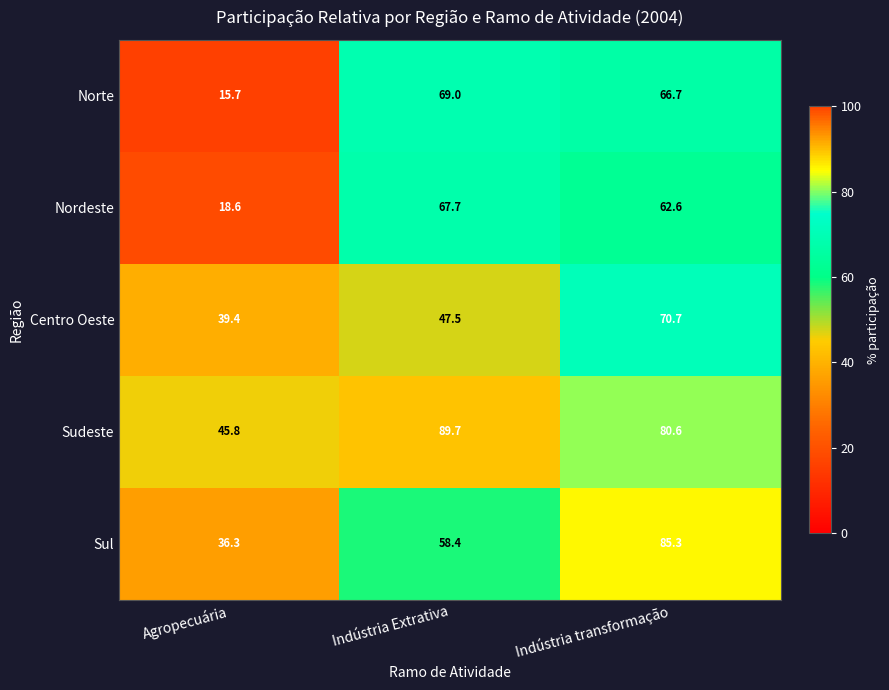

Reading right to left, list all the values displayed in this chart.

Norte: 66.7	69.0	15.7
Nordeste: 62.6	67.7	18.6
Centro Oeste: 70.7	47.5	39.4
Sudeste: 80.6	89.7	45.8
Sul: 85.3	58.4	36.3